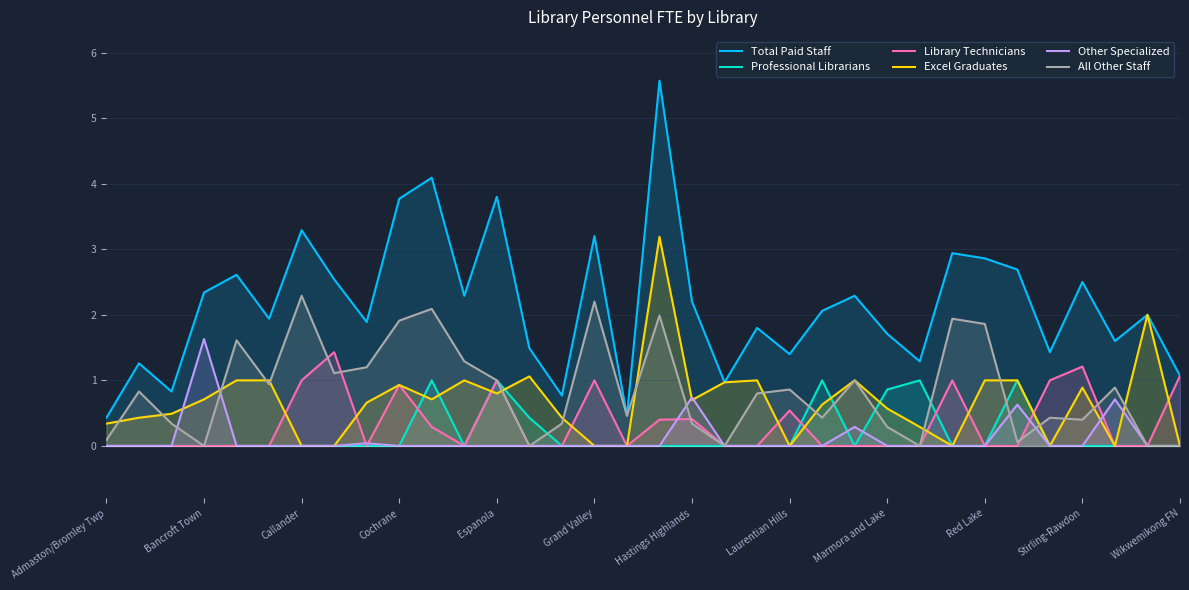

True or false: All Other Staff and Total Paid Staff intersect in this chart.

False